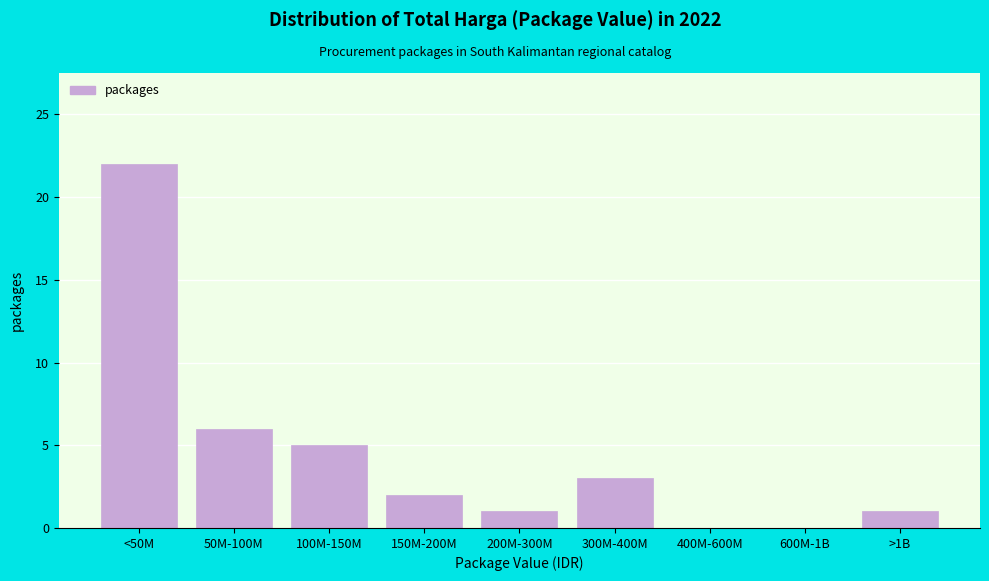

Reading right to left, what are all the values shown in this chart?

>1B=1	600M-1B=0	400M-600M=0	300M-400M=3	200M-300M=1	150M-200M=2	100M-150M=5	50M-100M=6	<50M=22